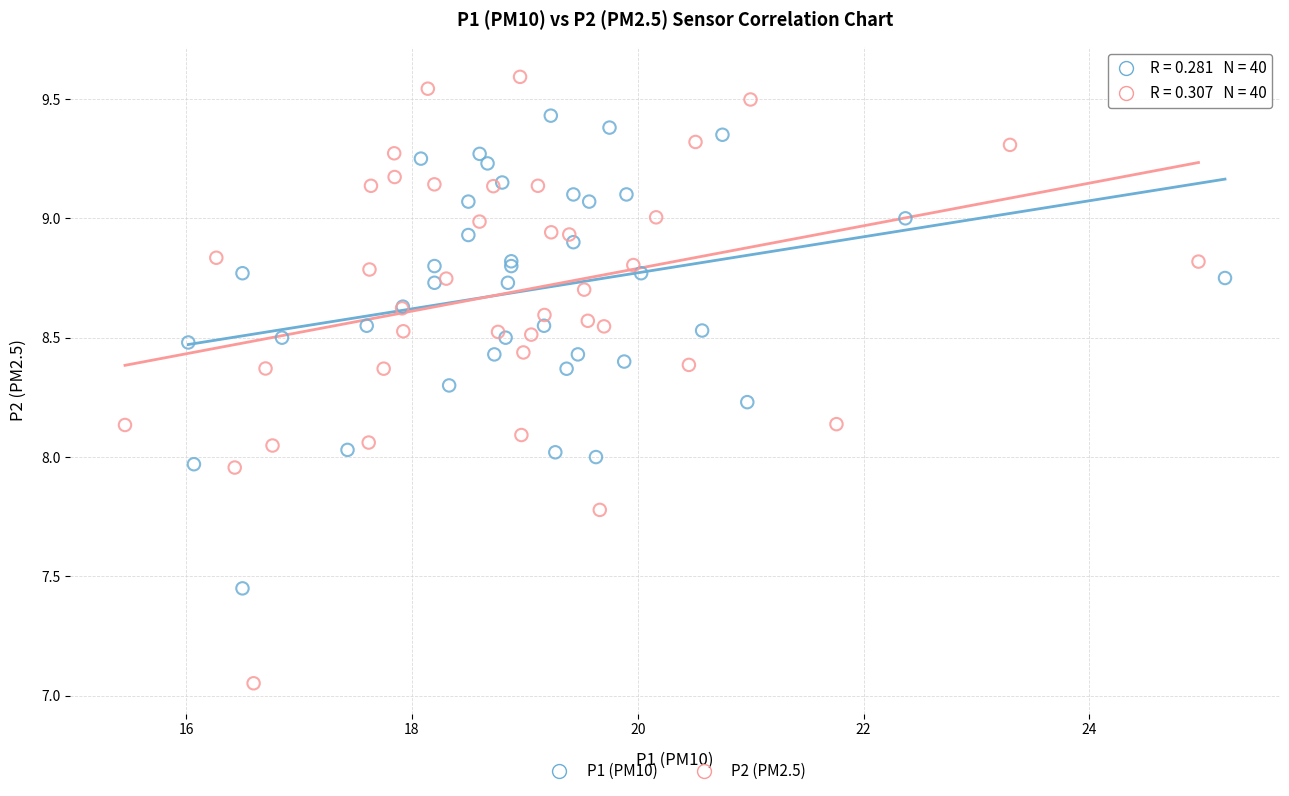

Which series has the widest spread of Y values?

P2 (PM2.5)